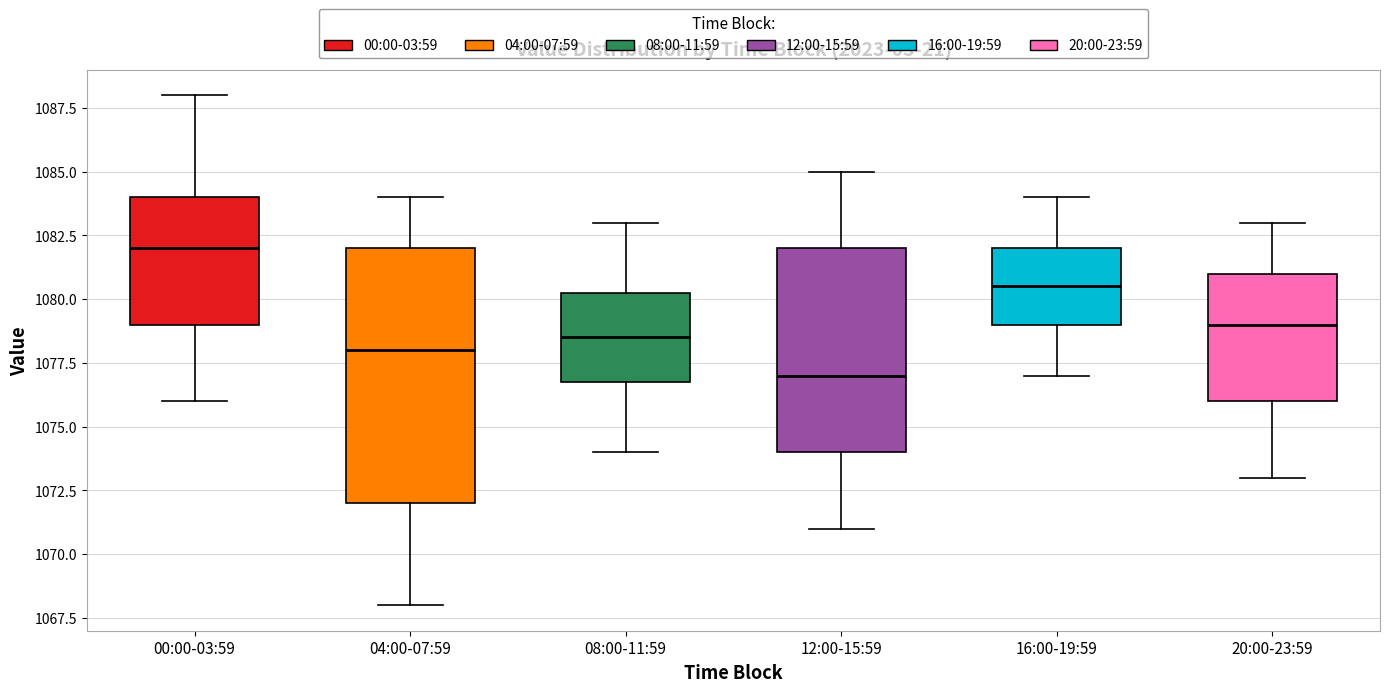

Which box has the highest median line?

00:00-03:59